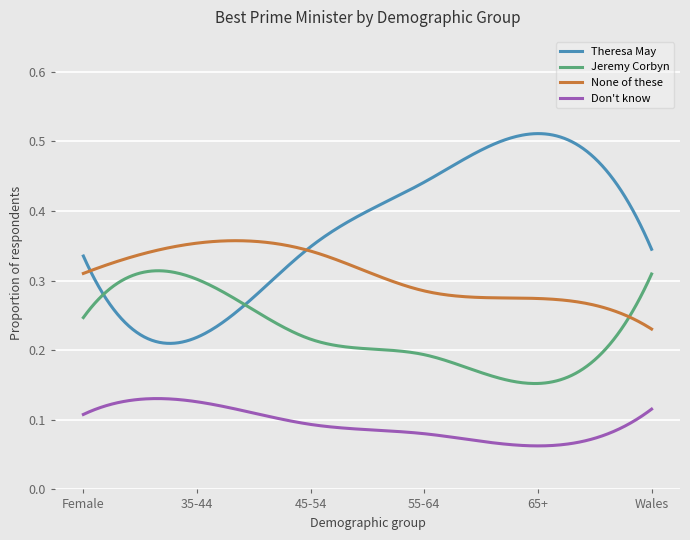

Which series has the widest spread of values?

Theresa May